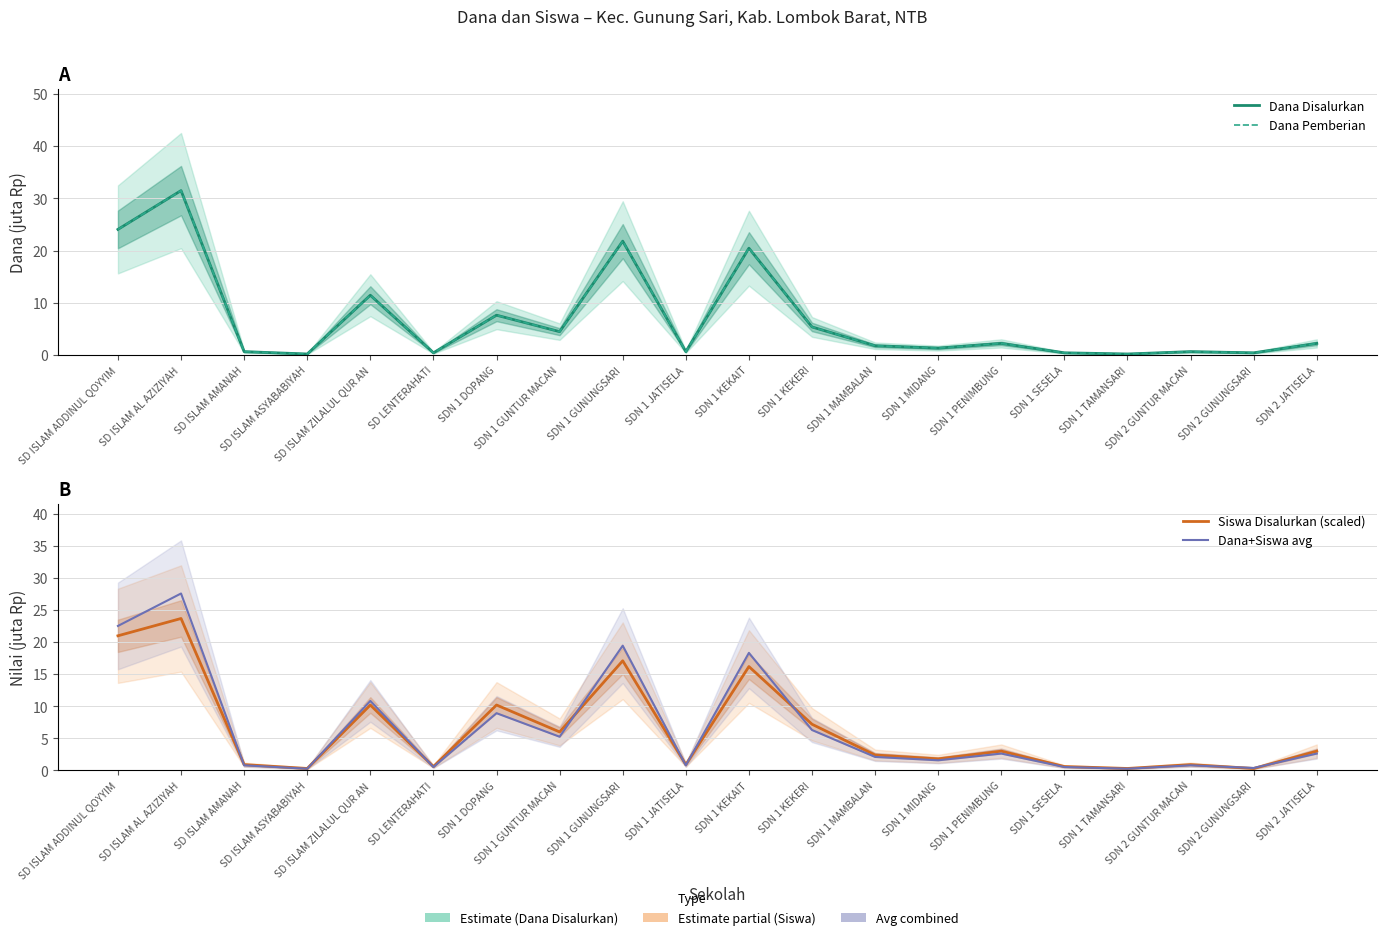

Where does the Siswa Disalurkan (scaled) series first go above 3?

SD ISLAM ADDINUL QOYYIM